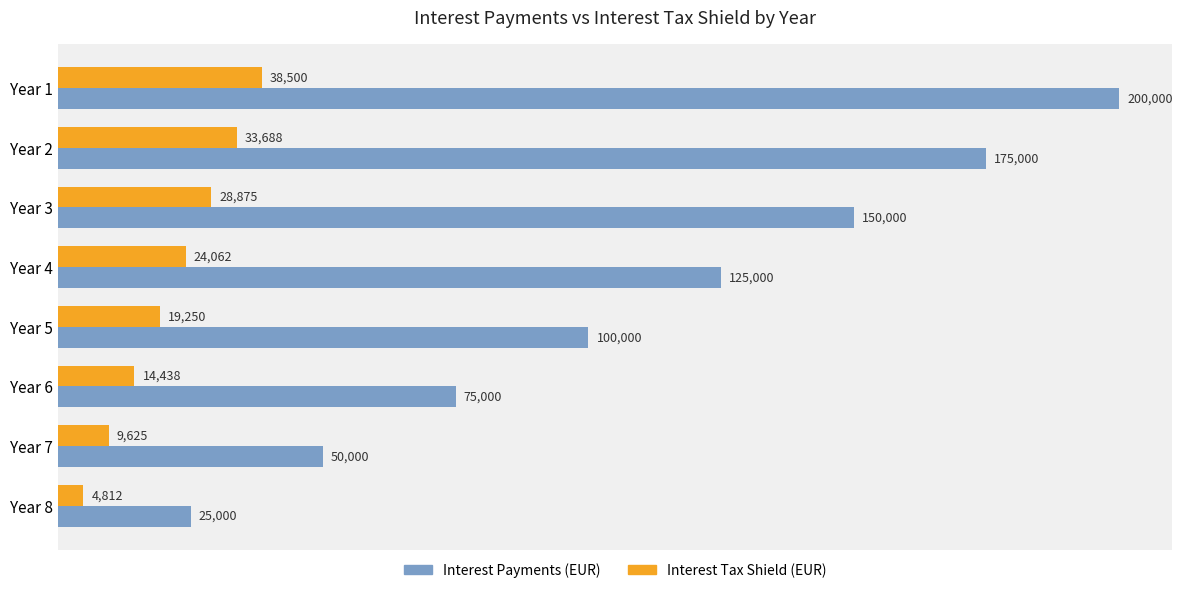

What is the sum of all Interest Tax Shield (EUR) values?

173250.0